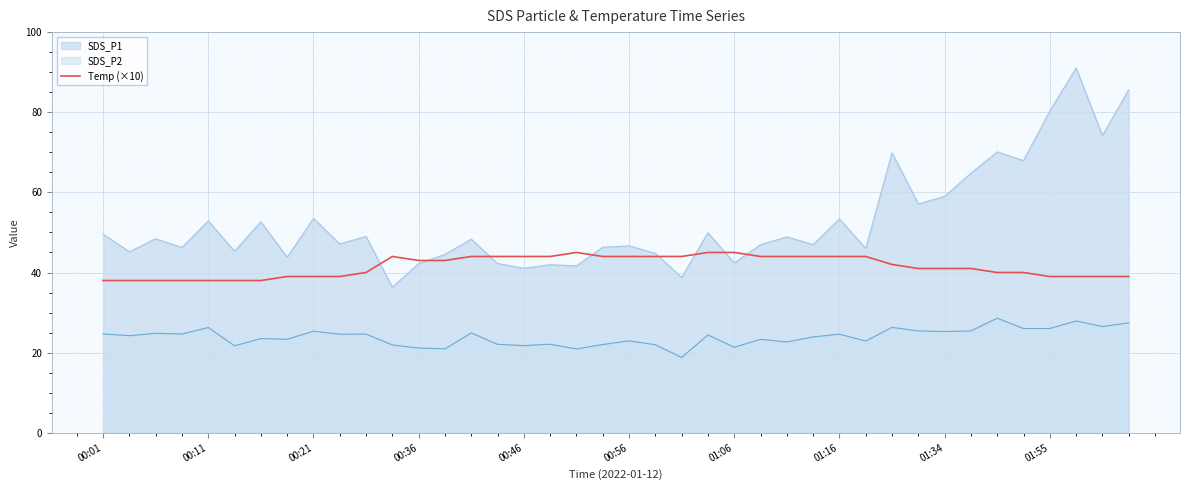

True or false: Temp (×10) has a value of 29.8 at 00:36.

False